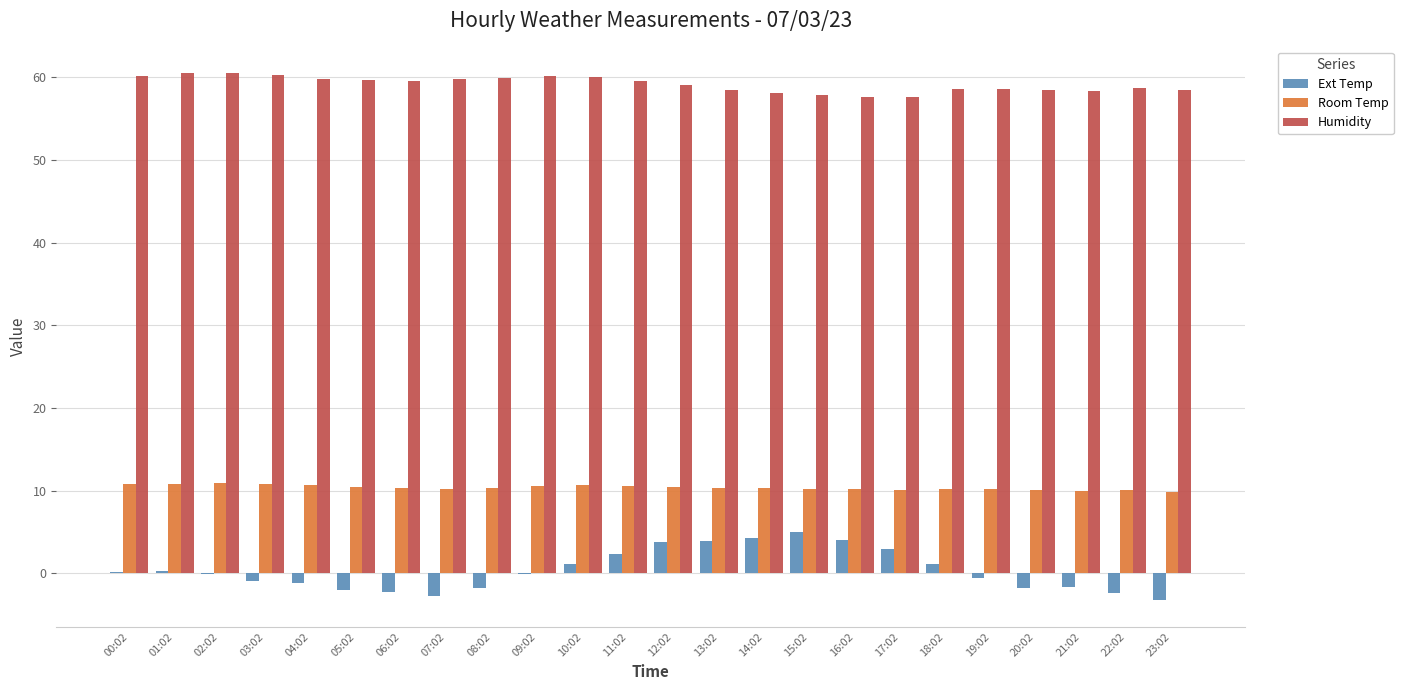

Does the chart contain stacked bars?

No